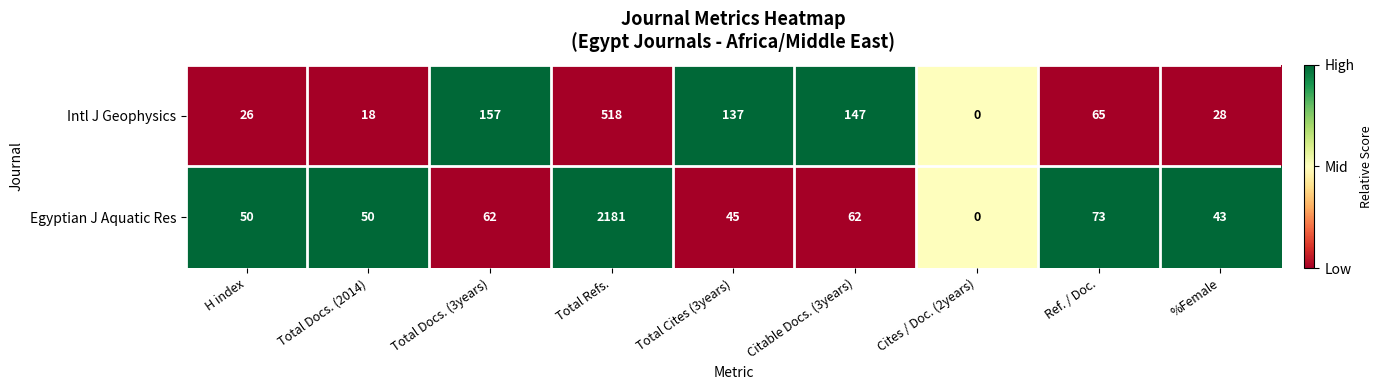

At which category does the chart reach its minimum across all series?

Cites / Doc. (2years)